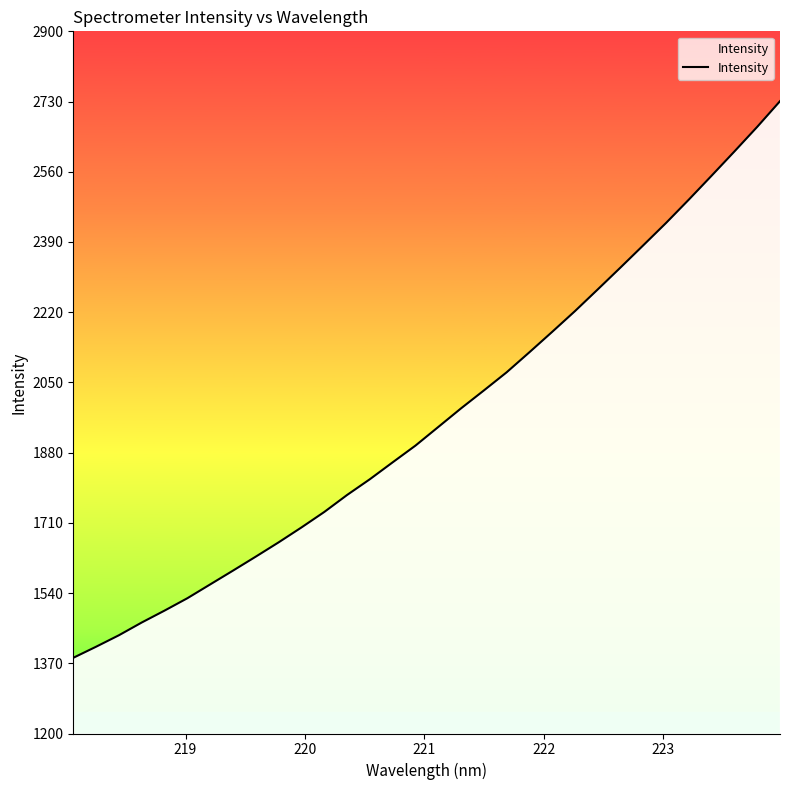

How many lines are shown in the chart?

1